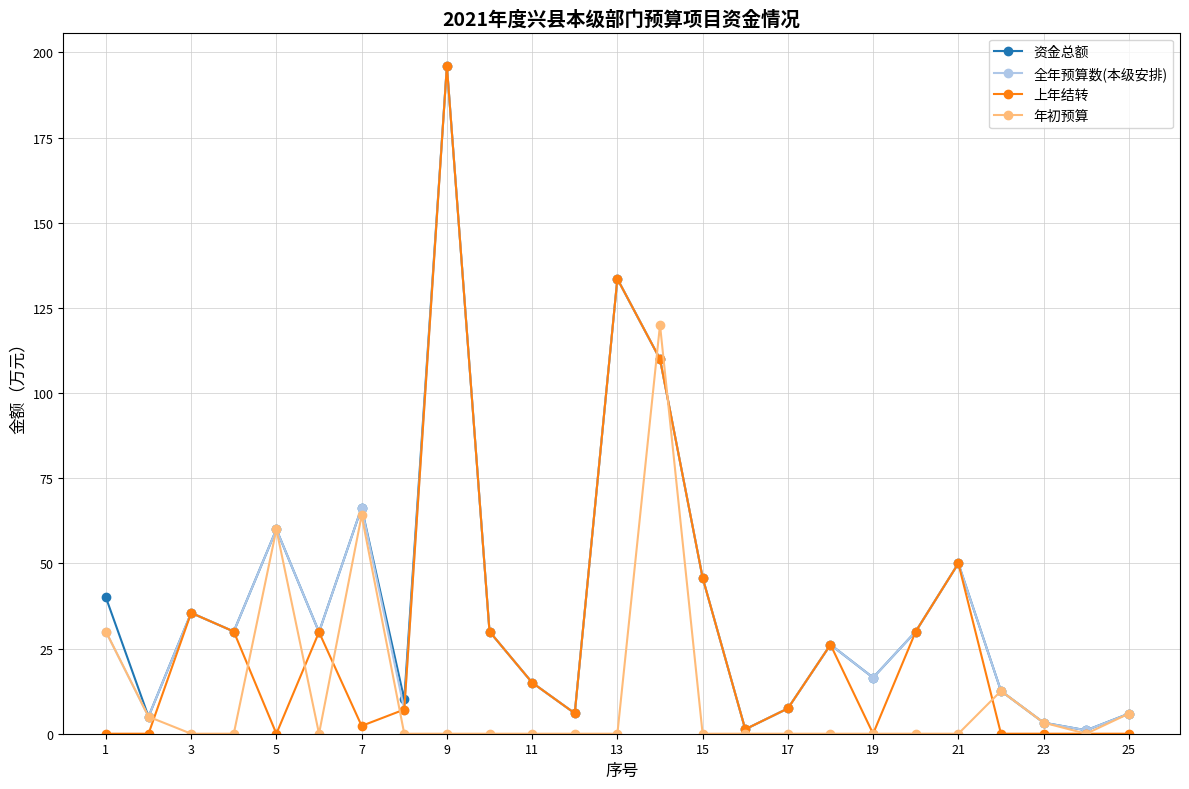

What is the value of the 上年结转 point at the 6th from the left?

29.8